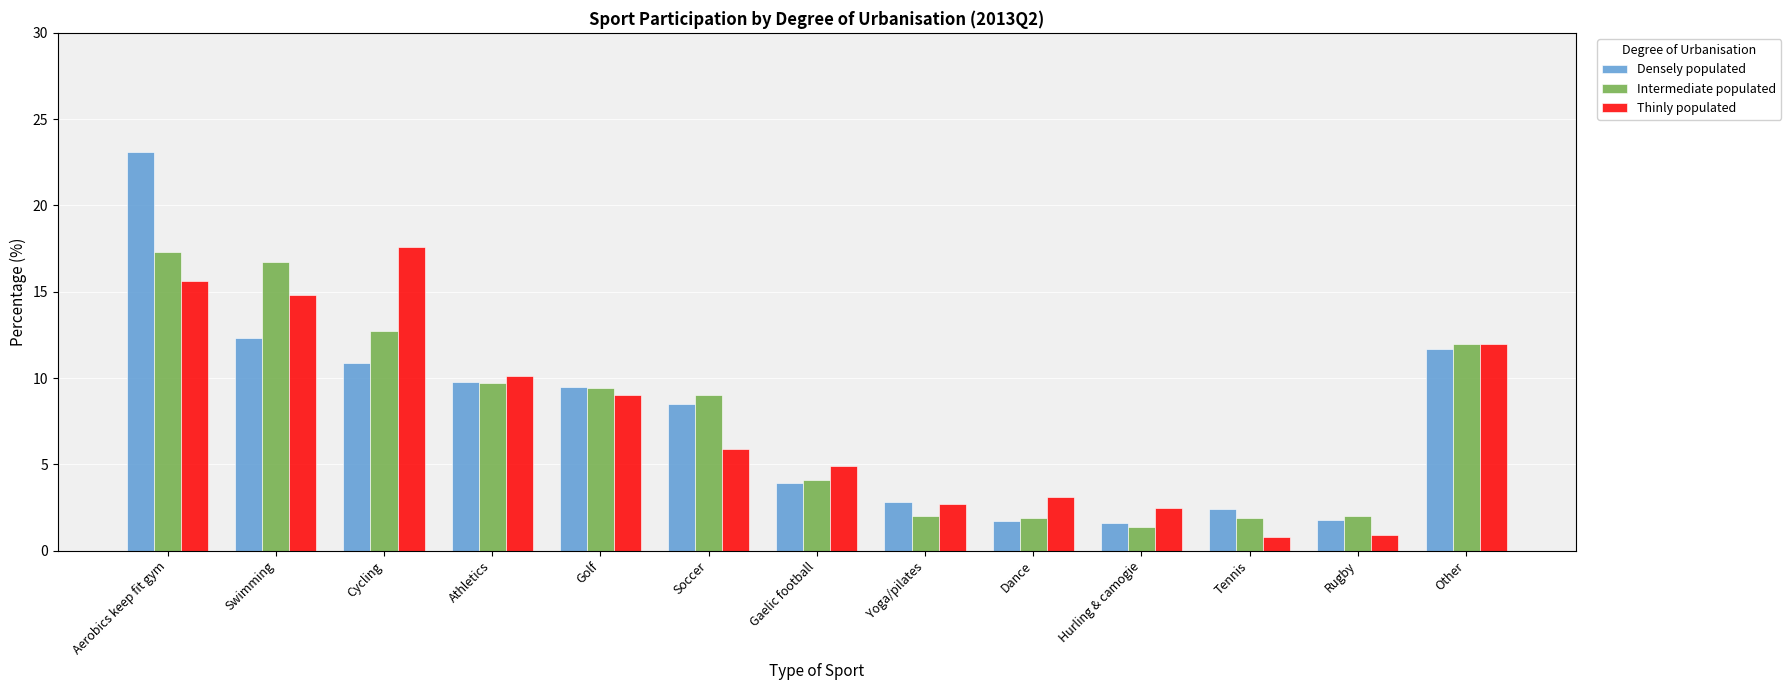

At which category is the sum across all series the highest?

Aerobics keep fit gym